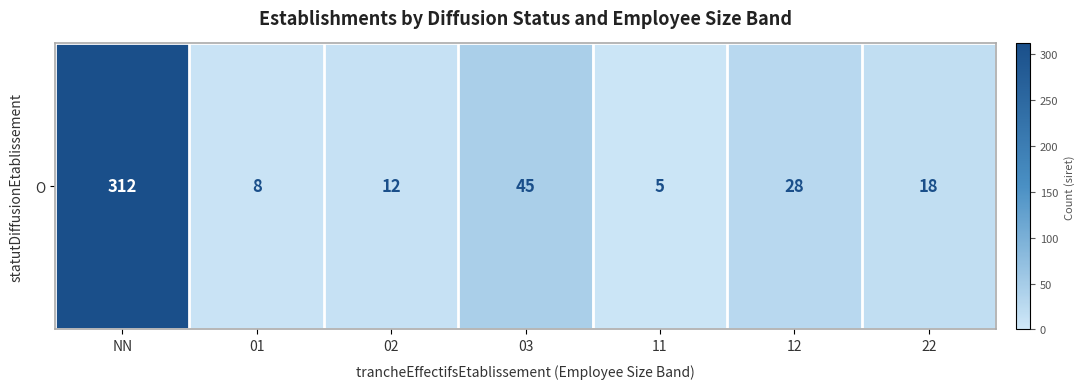

What is the change in value from NN to 22?

-294